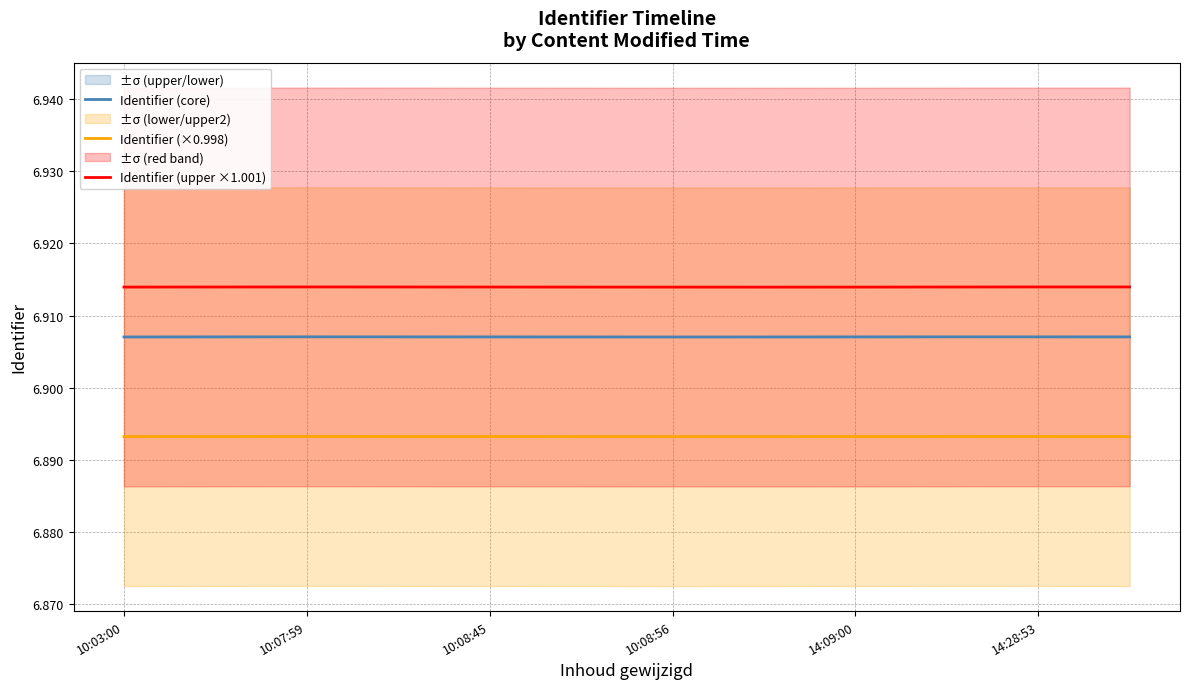

How many interior local valleys does the Identifier (core) series have?

1